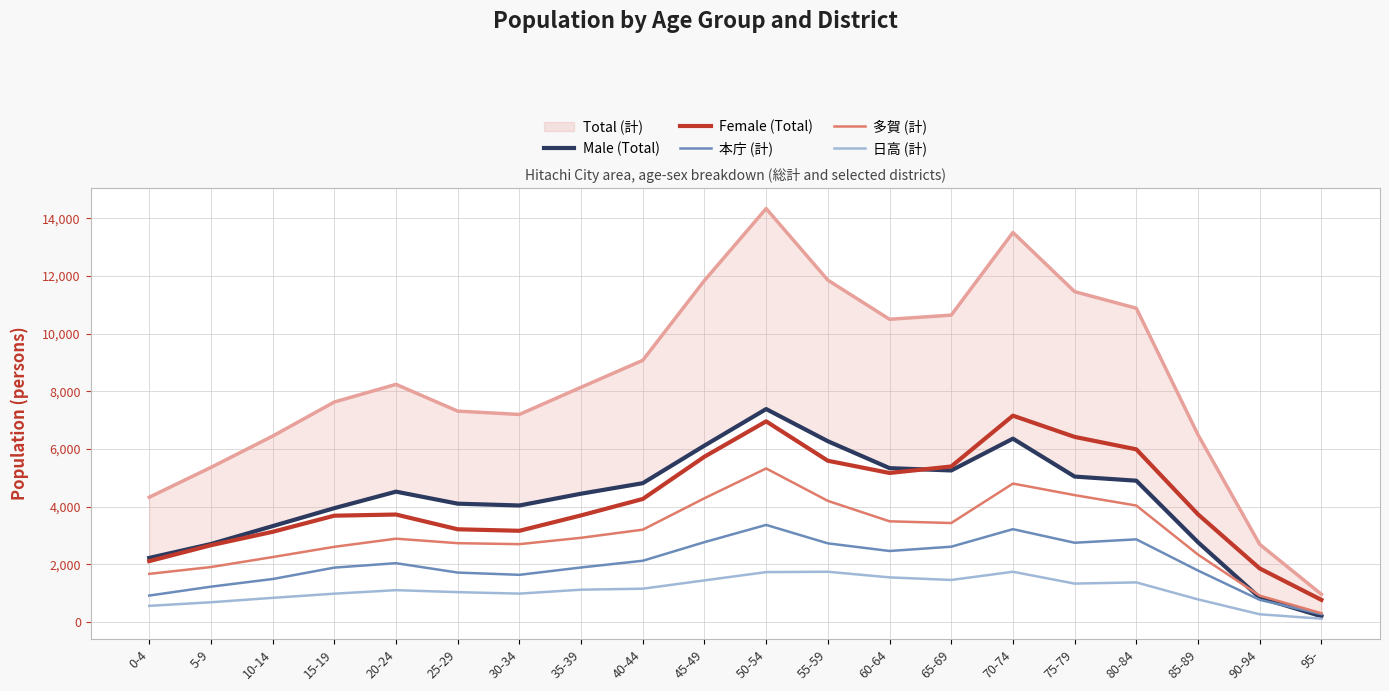

What is the value of the Male (Total) point at the 4th from the left?

3944